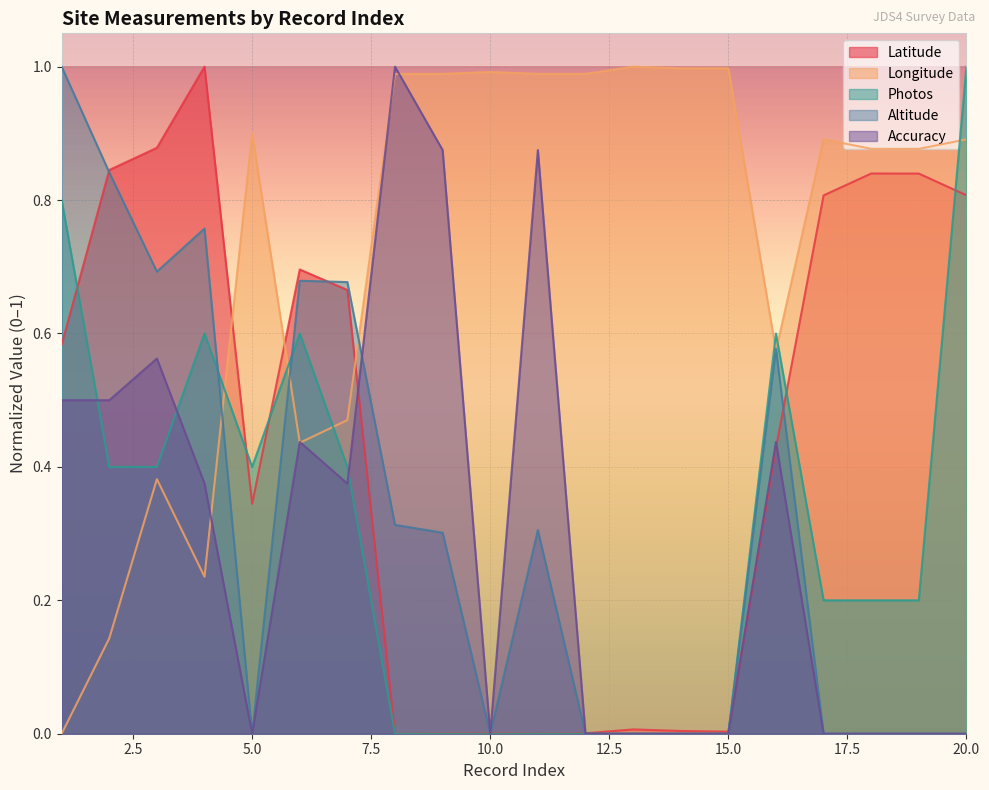

True or false: Photos has a value of 0.3 at 7.

False